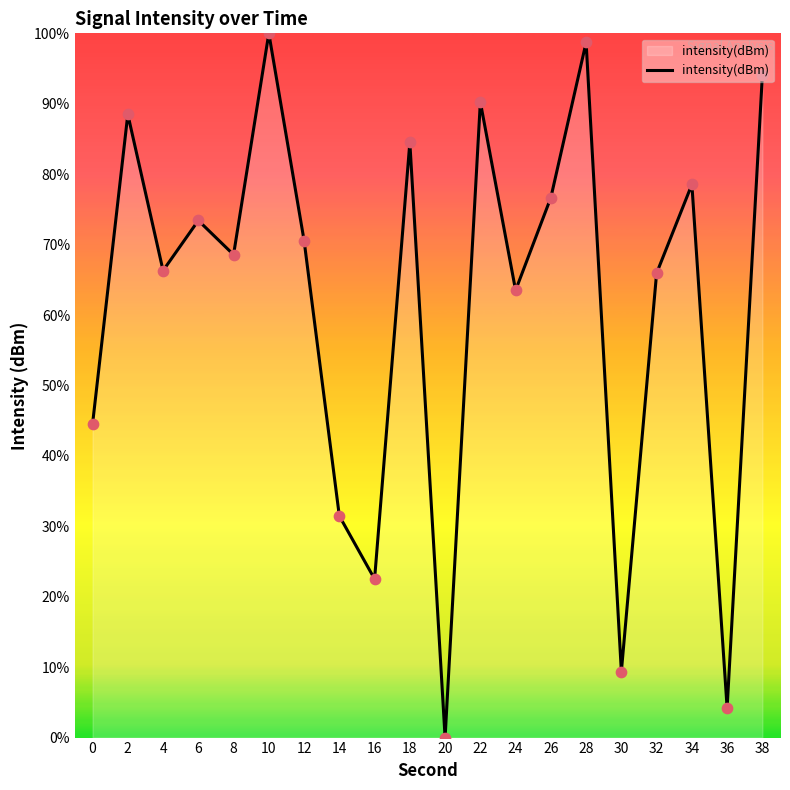

Between 8 and 10, which is larger?

10